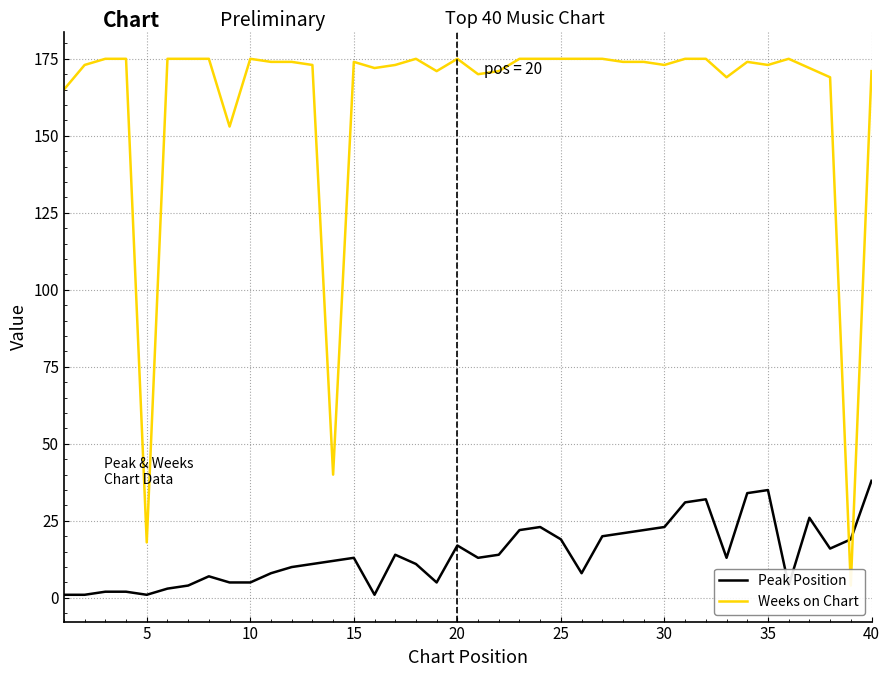

The Peak Position series shows 24 at 35. True or false?

False